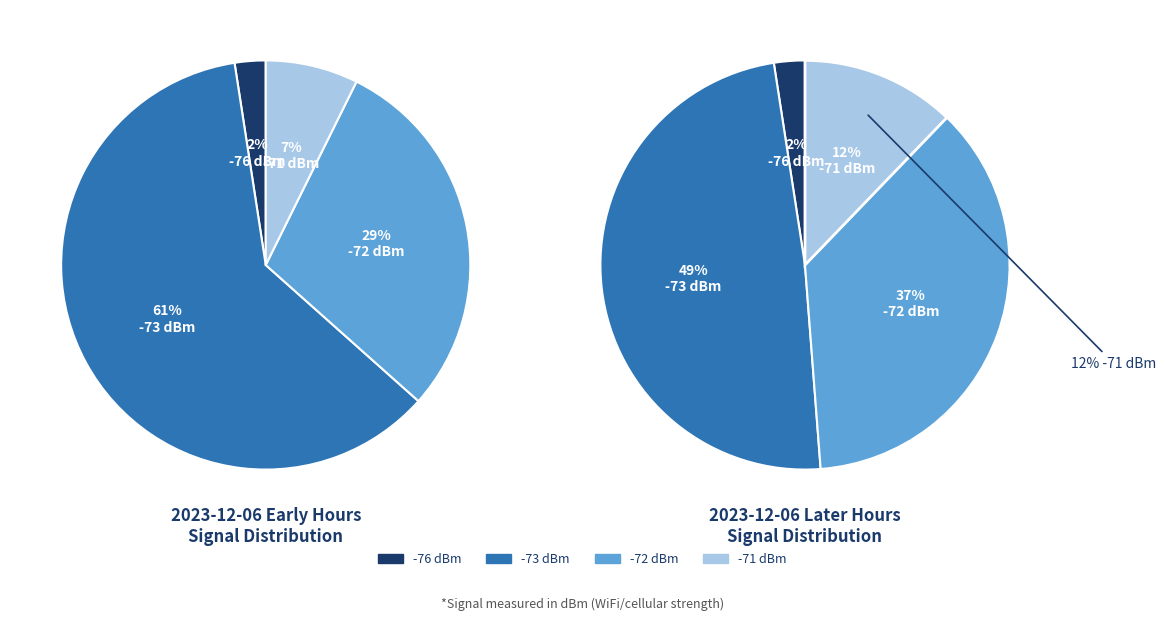

Does any single category account for the majority?

Yes